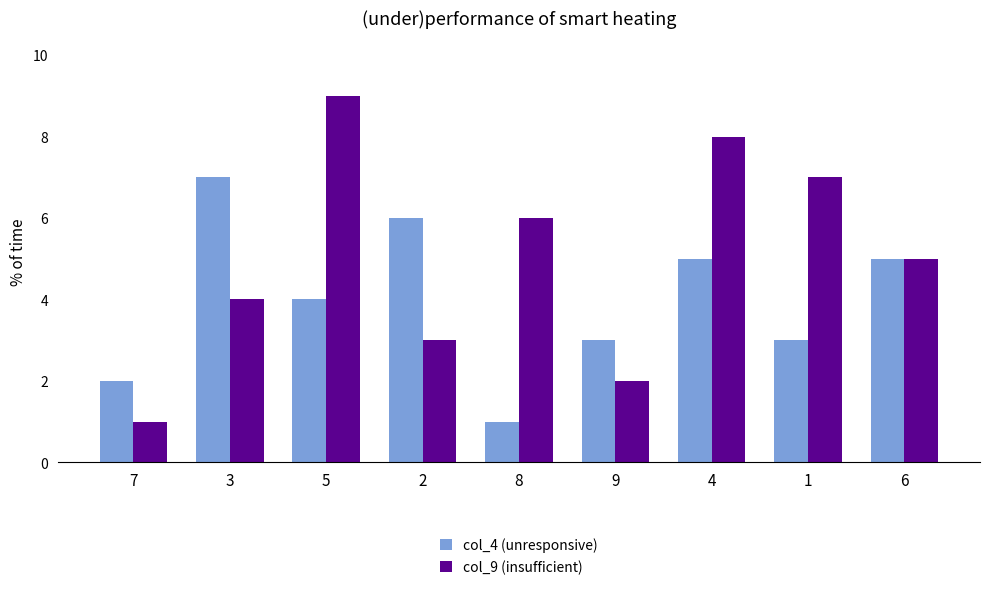

What are all the series names shown in the legend?

col_4 (unresponsive), col_9 (insufficient)